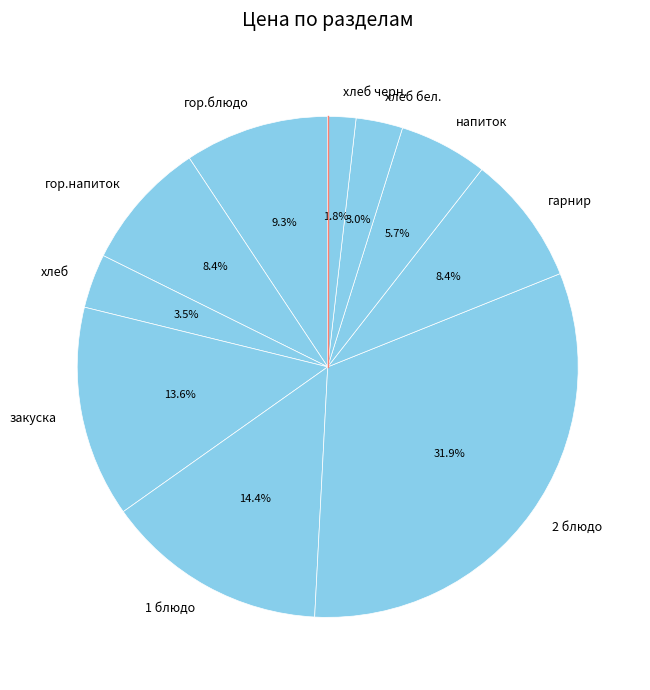

Which category has the smallest portion of the pie?

хлеб черн.